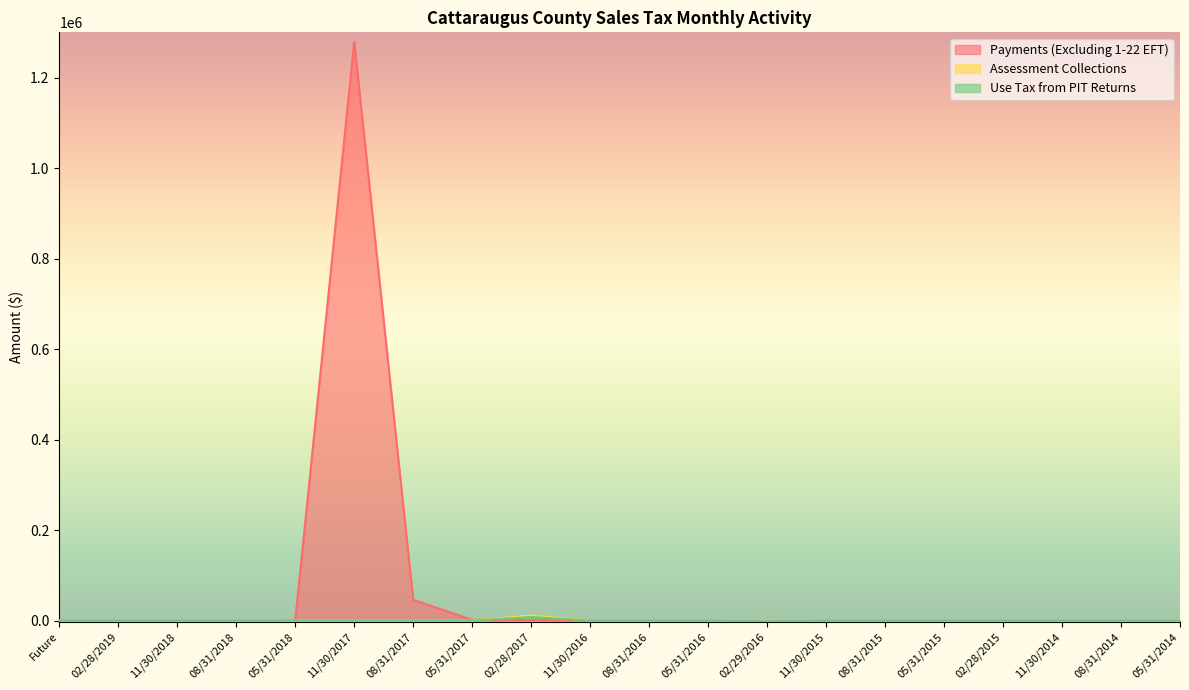

Which series changed the most between 05/31/2017 and 05/31/2016?

Payments (Excluding 1-22 EFT)